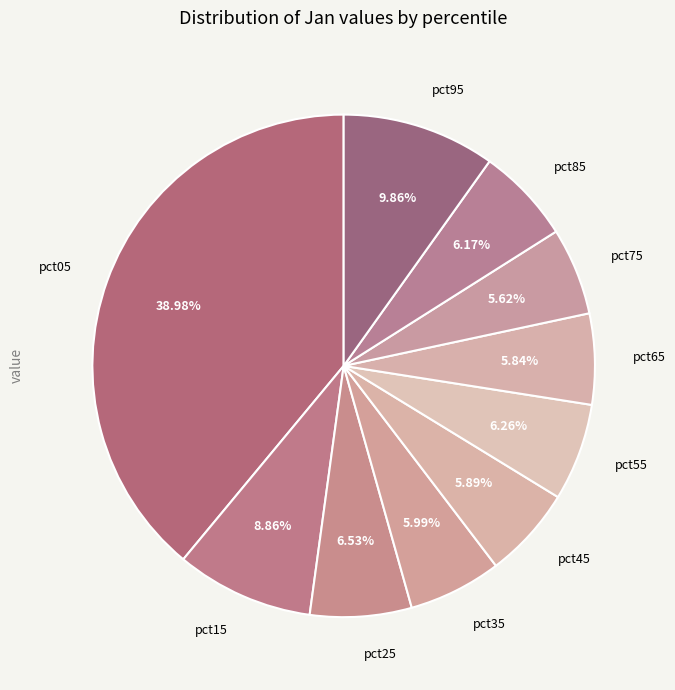

To the nearest percent, what is the average slice percentage?

10%